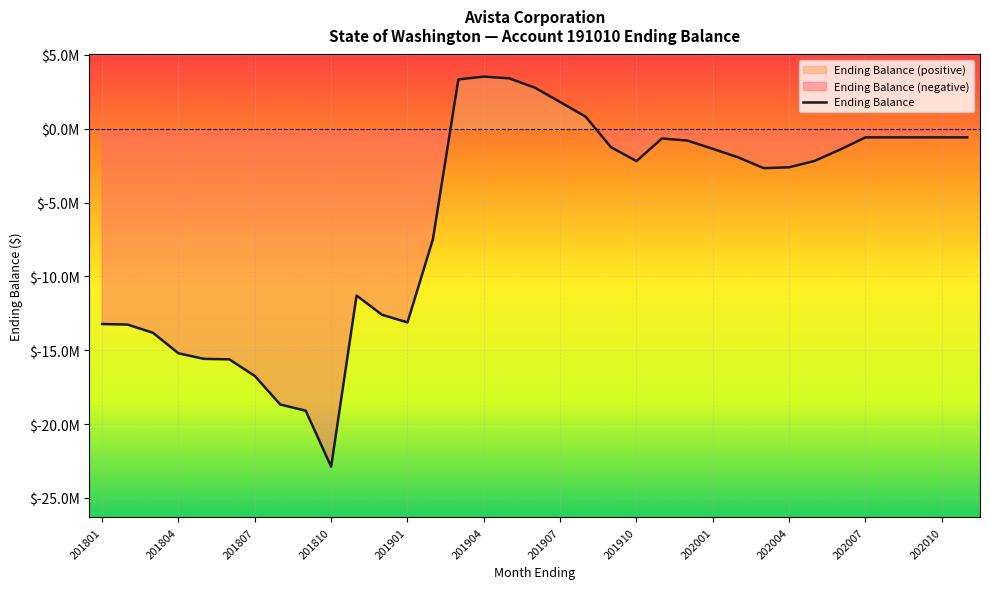

How many lines are shown in the chart?

1